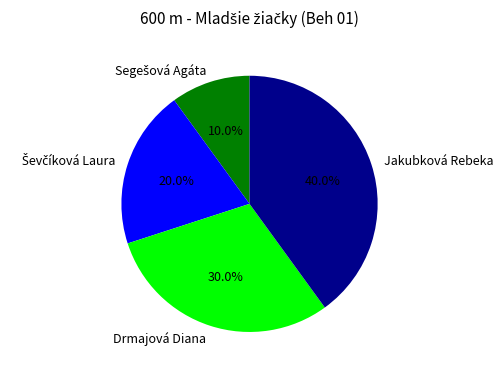

Is there a majority slice in this chart?

No